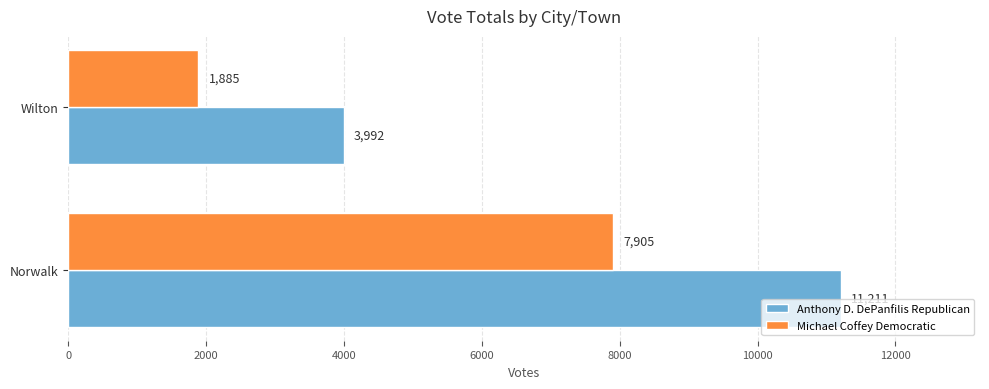

What is the sum of the Anthony D. DePanfilis Republican values at Wilton and Norwalk?

15203